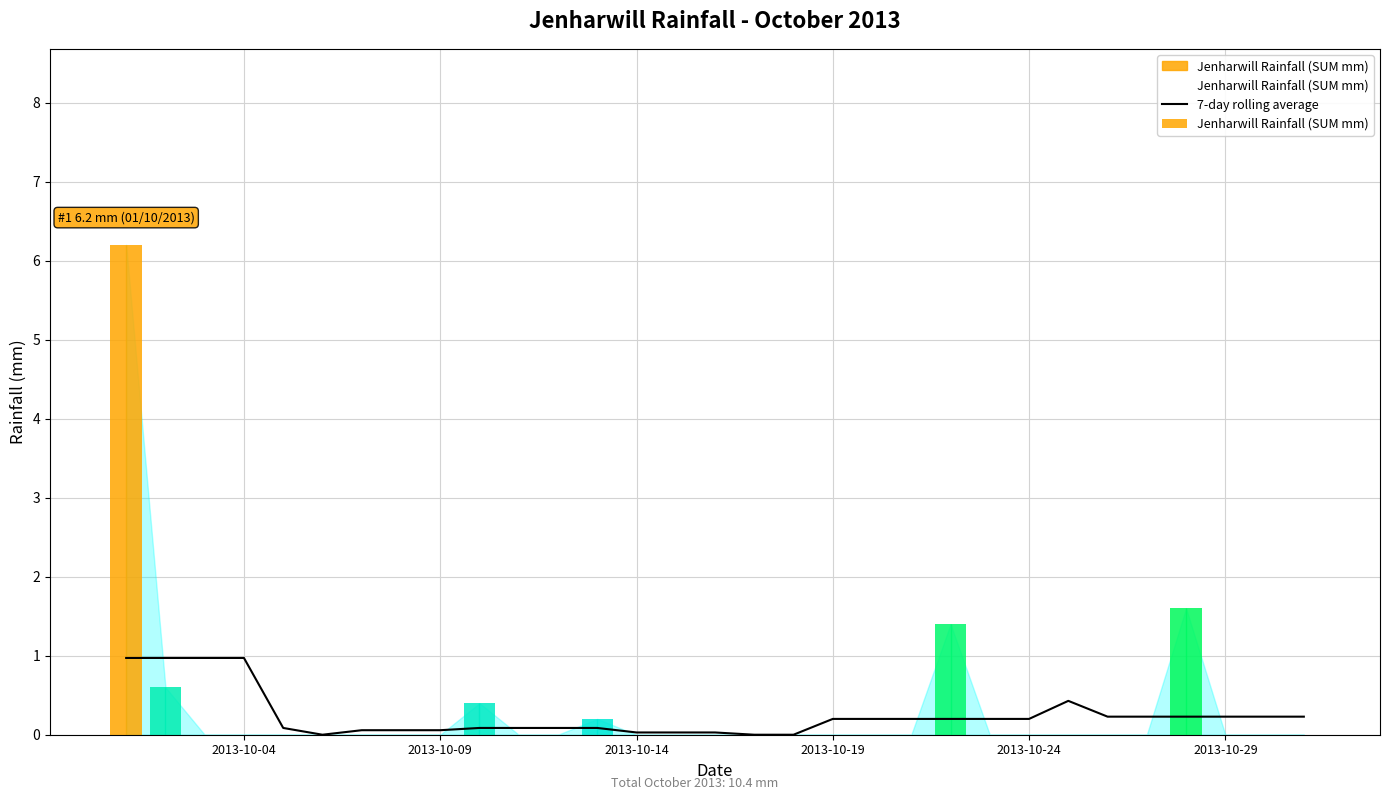

Which label corresponds to the smallest value in the chart?

2013-10-29